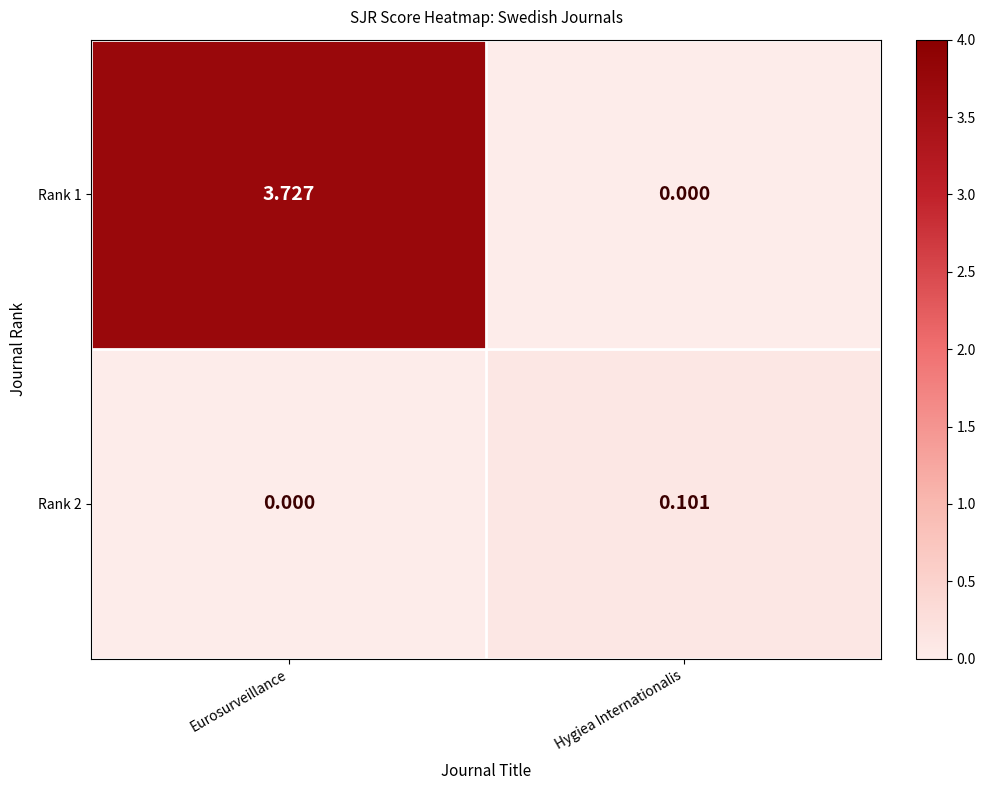

How many distinct data groups are displayed?

2